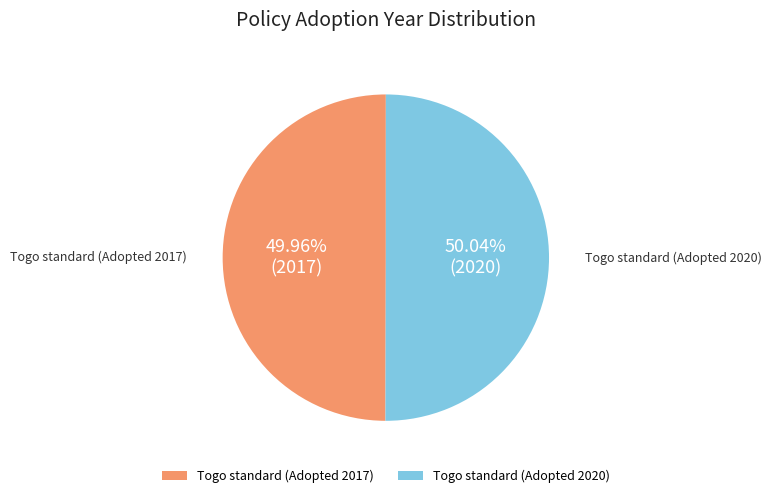

What is the ratio of the value at Togo standard (Adopted 2017) to the value at Togo standard (Adopted 2020)?

1.0